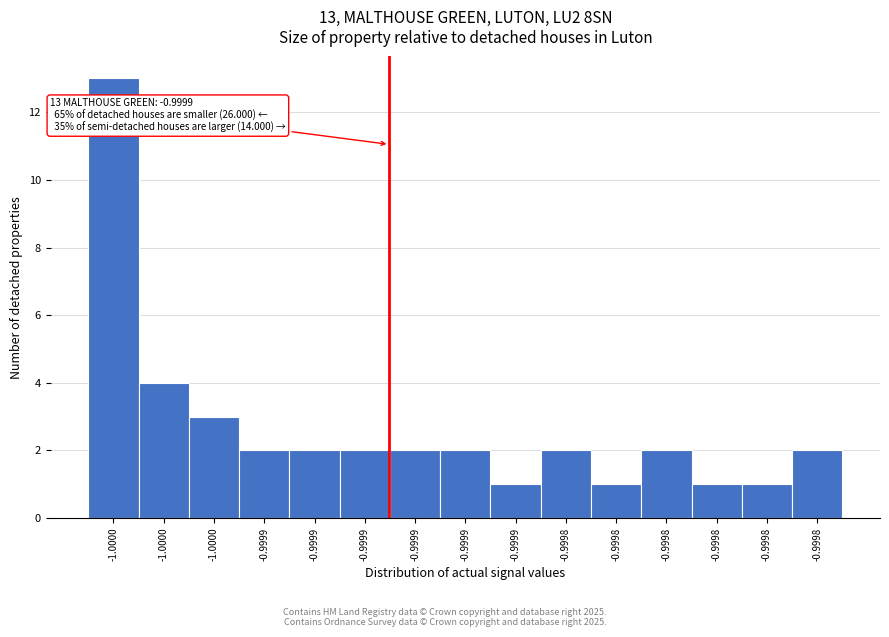

Does the chart contain any negative values?

No